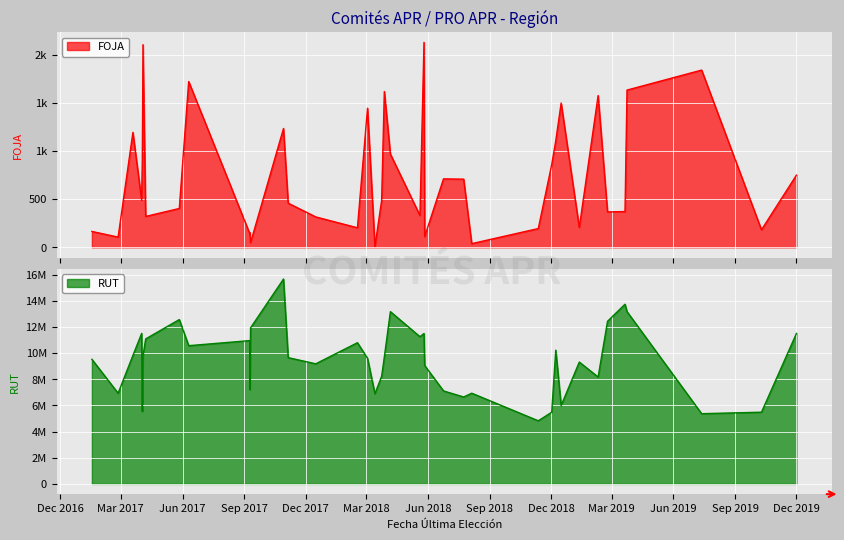

What is the average value of the RUT series?

9455757